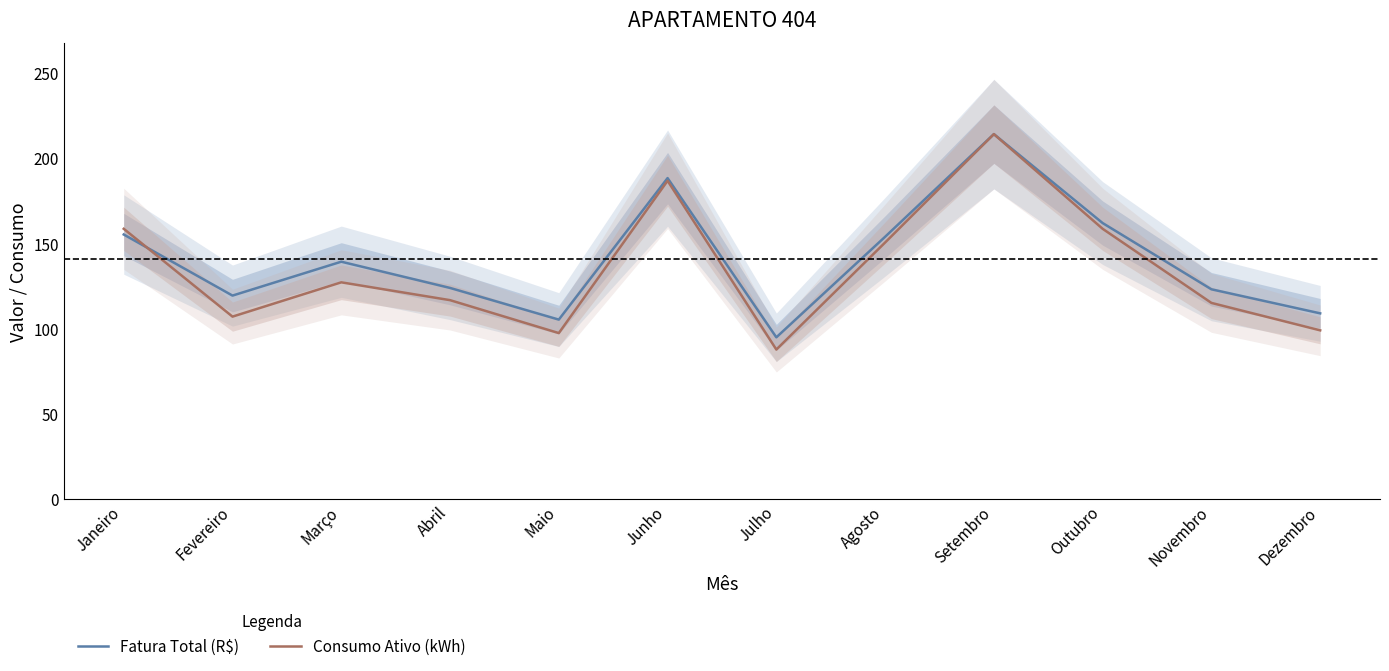

True or false: Consumo Ativo (kWh) has a value of 99.0 at Dezembro.

True